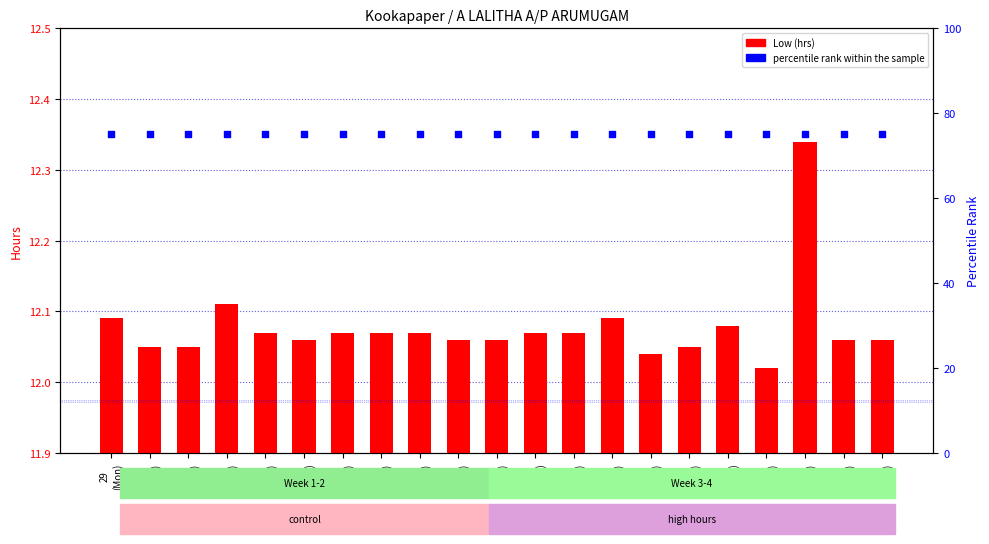

Which series has the largest total across all categories?

percentile rank within the sample